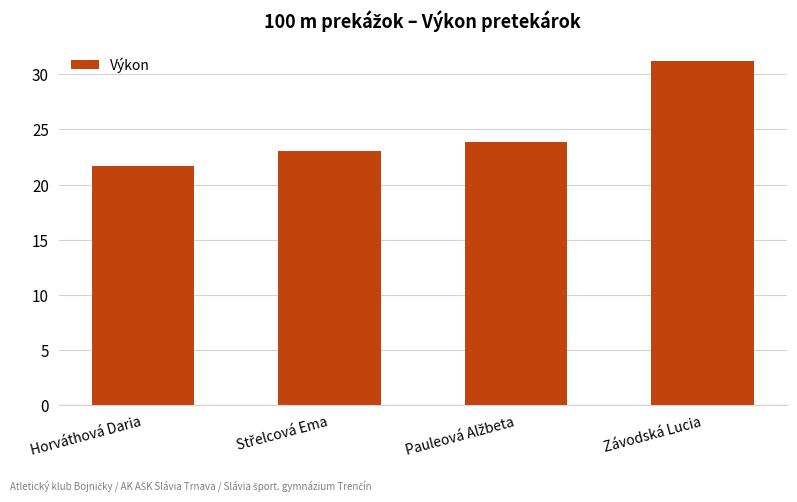

At which category does the chart reach its minimum across all series?

Horváthová Daria